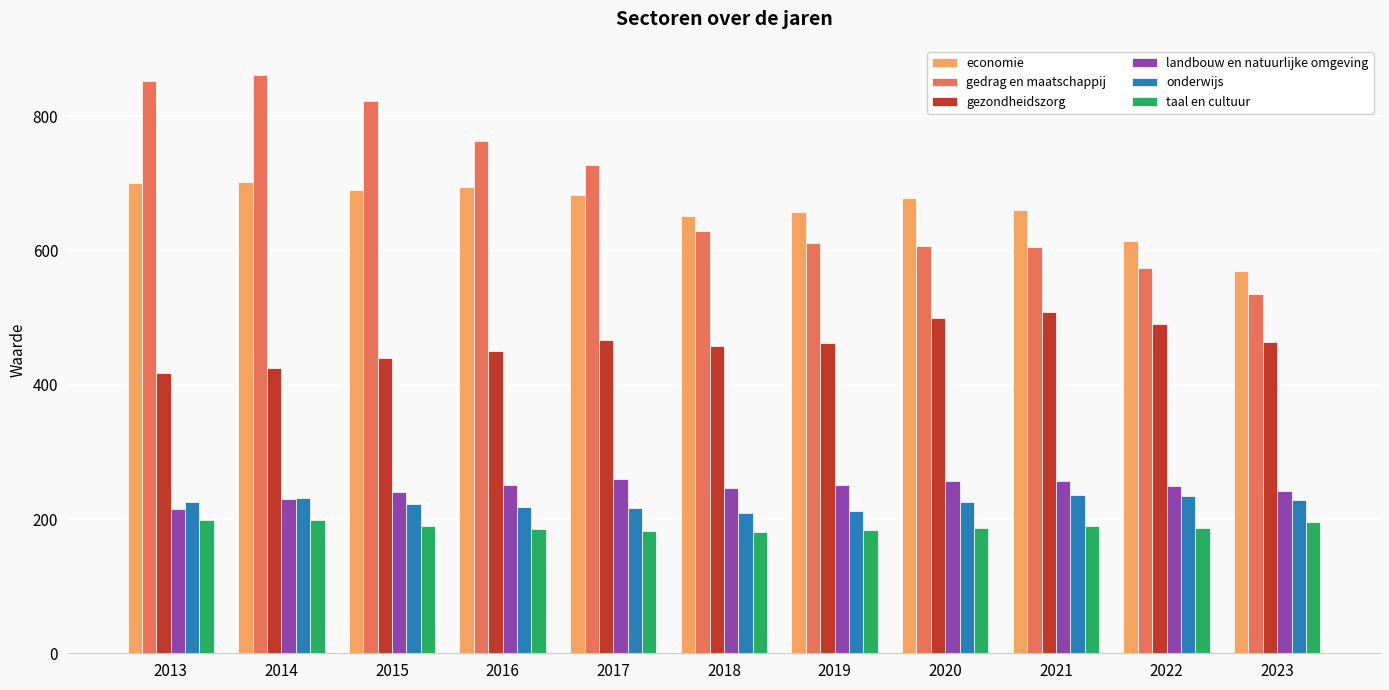

What value does the economie series have at 2015, to the nearest 50?

700